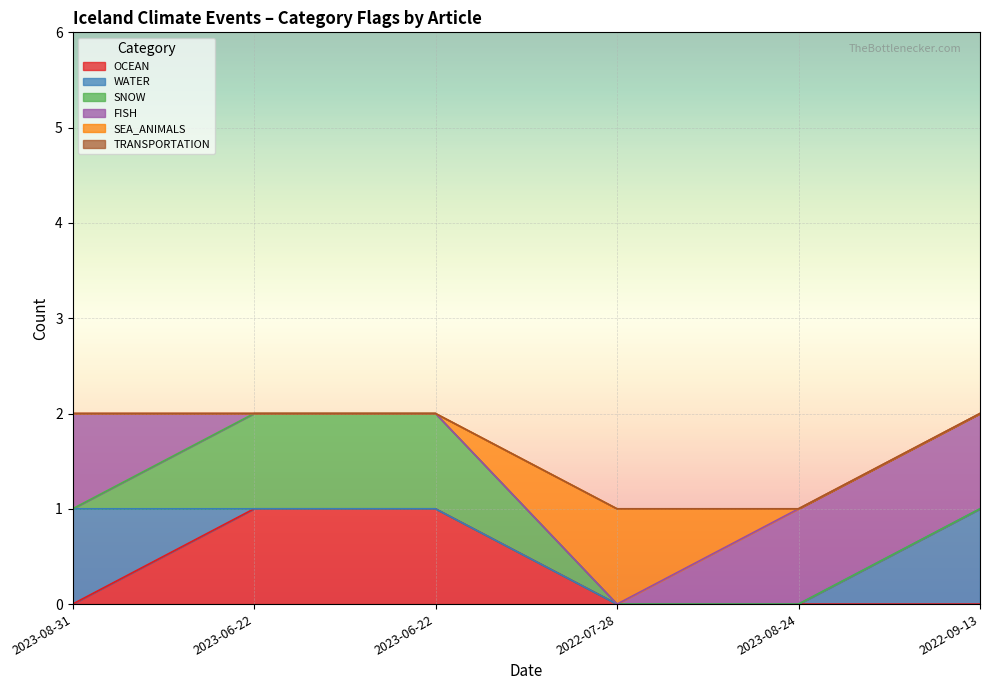

What is the total value across all series at 2023-08-31?

2